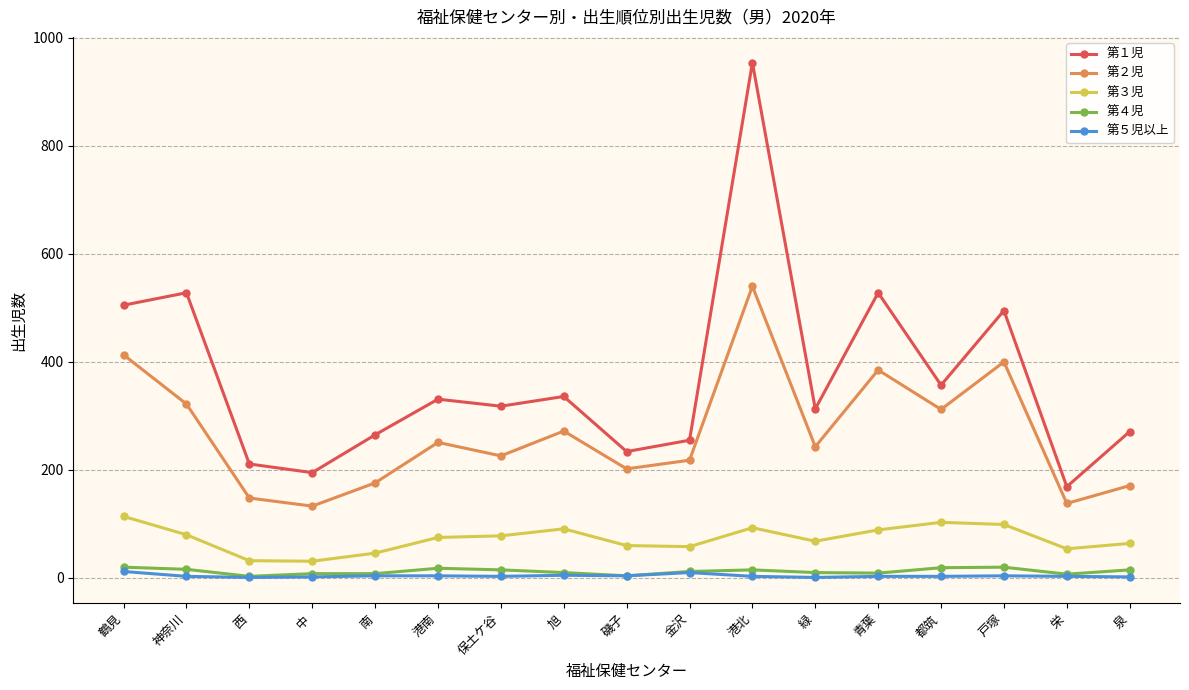

What is the sum of all 第５児以上 values?

67